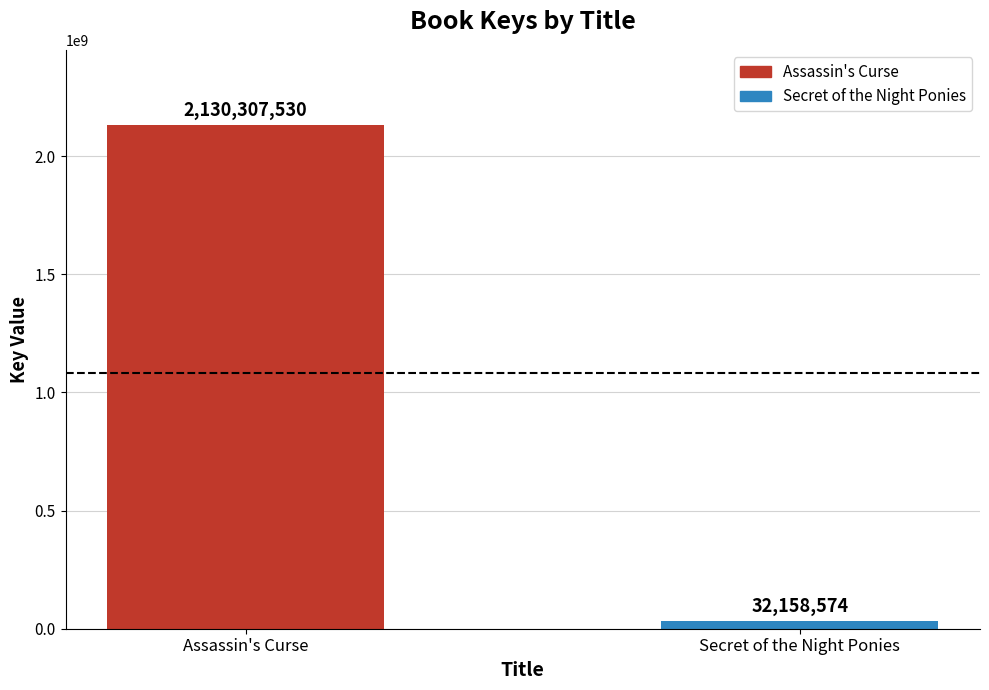

Which has a higher value, Secret of the Night Ponies or Assassin's Curse?

Assassin's Curse